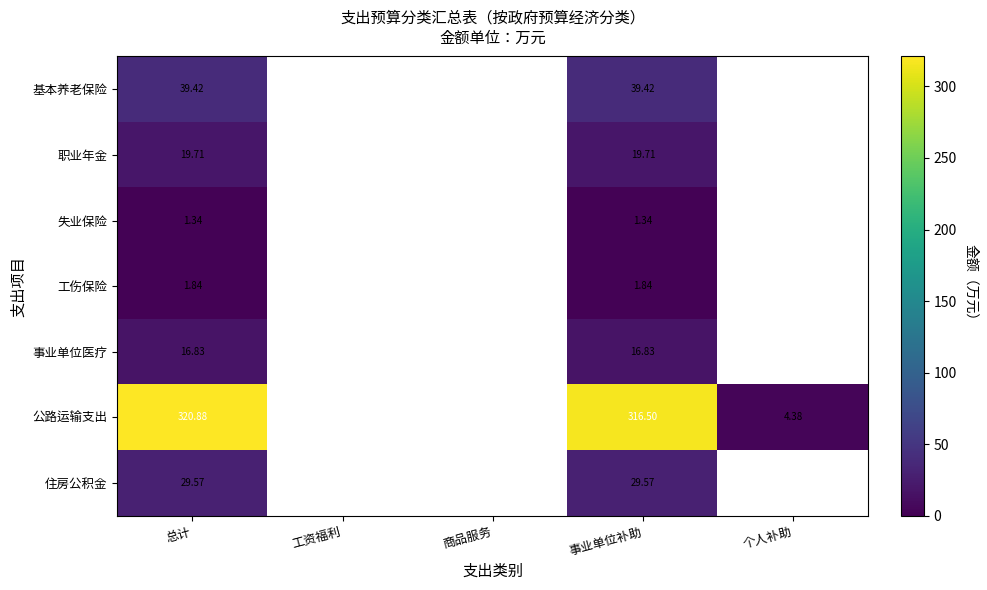

Which category has the lowest value across all series?

总计